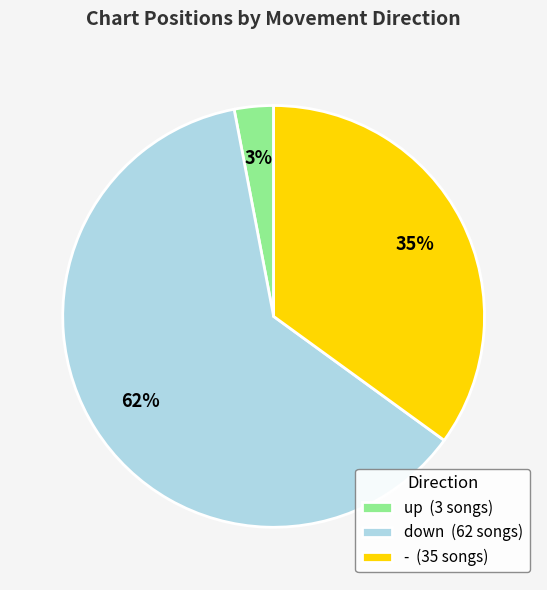

To the nearest percent, what is the difference between the largest and smallest slice percentages?

59%